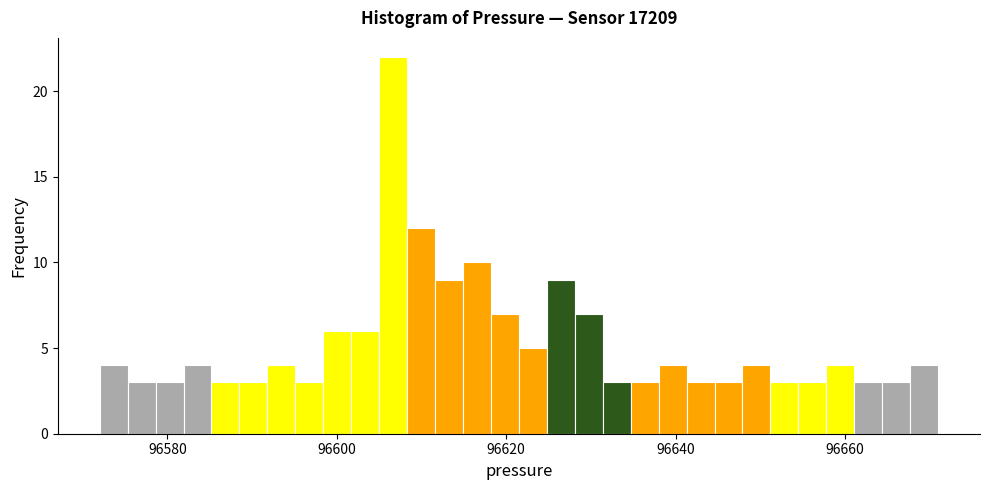

Around what value on the x-axis is the tallest bar? Give the approximate position of its centre, as read against the axis.

96606